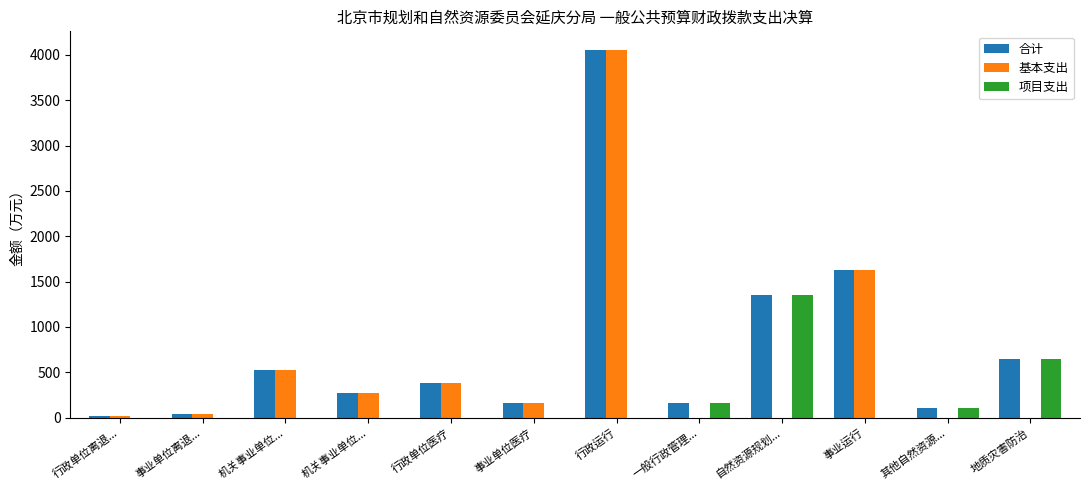

The value of 基本支出 at 一般行政管理... is 0.0. True or false?

True